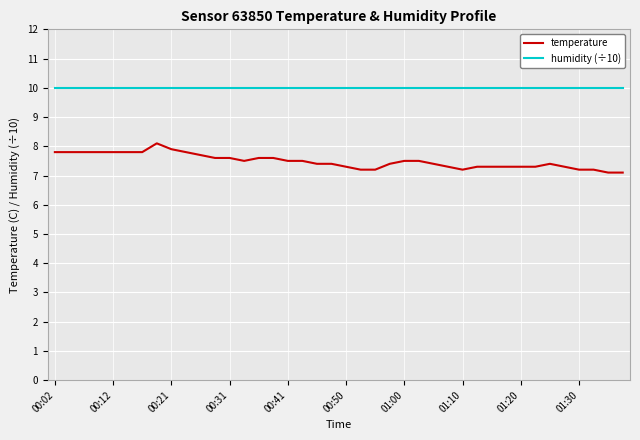

What is the maximum value for humidity (÷10)?

10.0